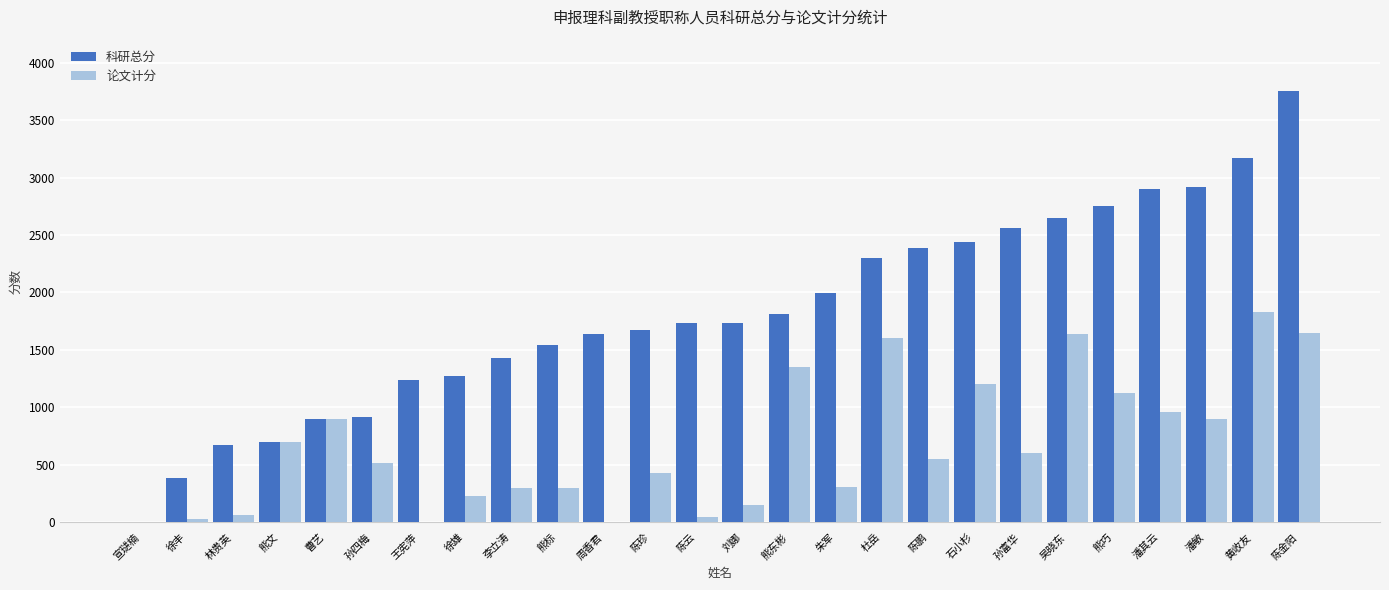

What is the sum of the 论文计分 values at 朱军 and 吴晓东?

1950.0